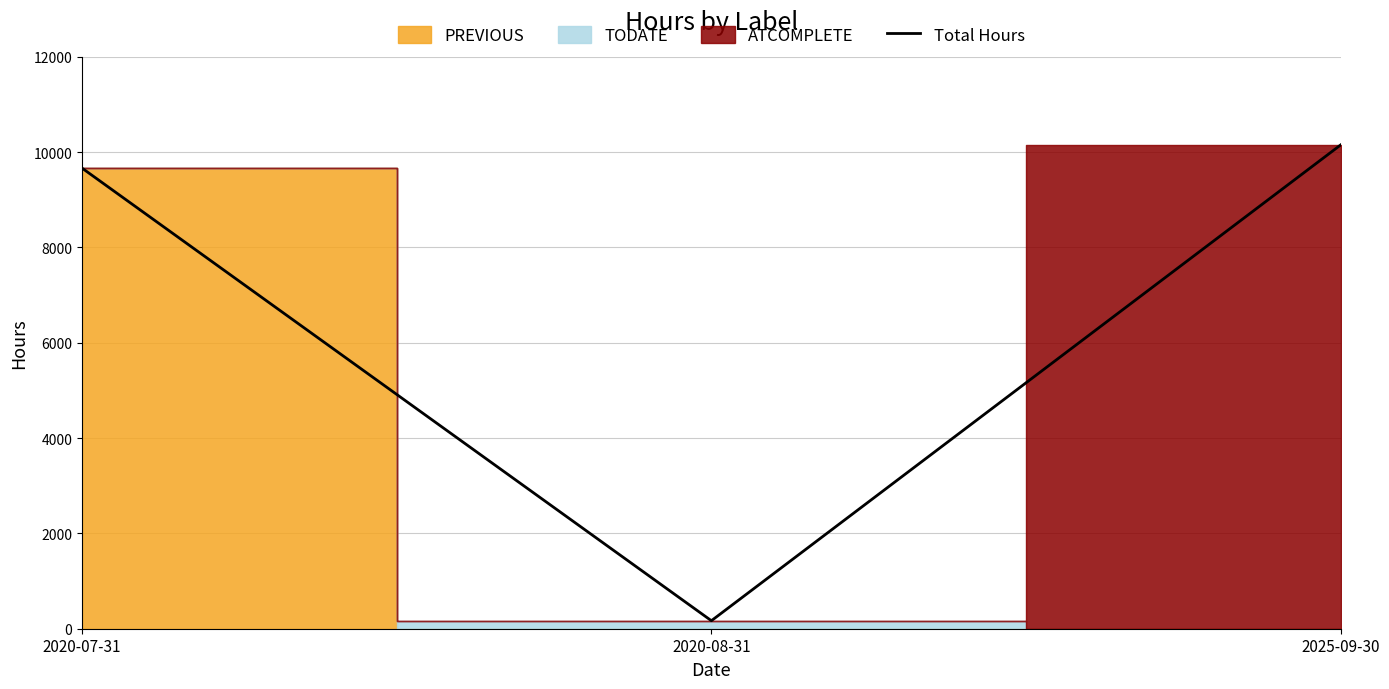

What is the minimum value shown in the chart?

168